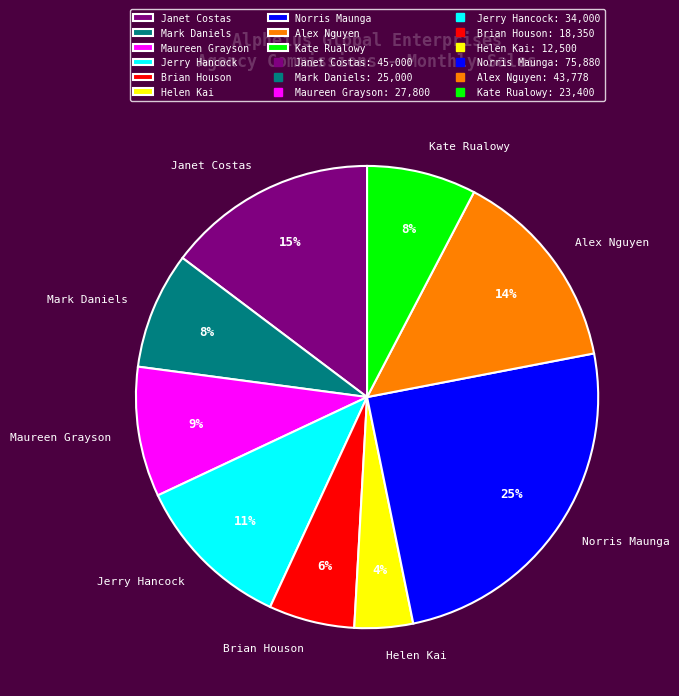

Is the sum of Mark Daniels and Norris Maunga greater than half?

No